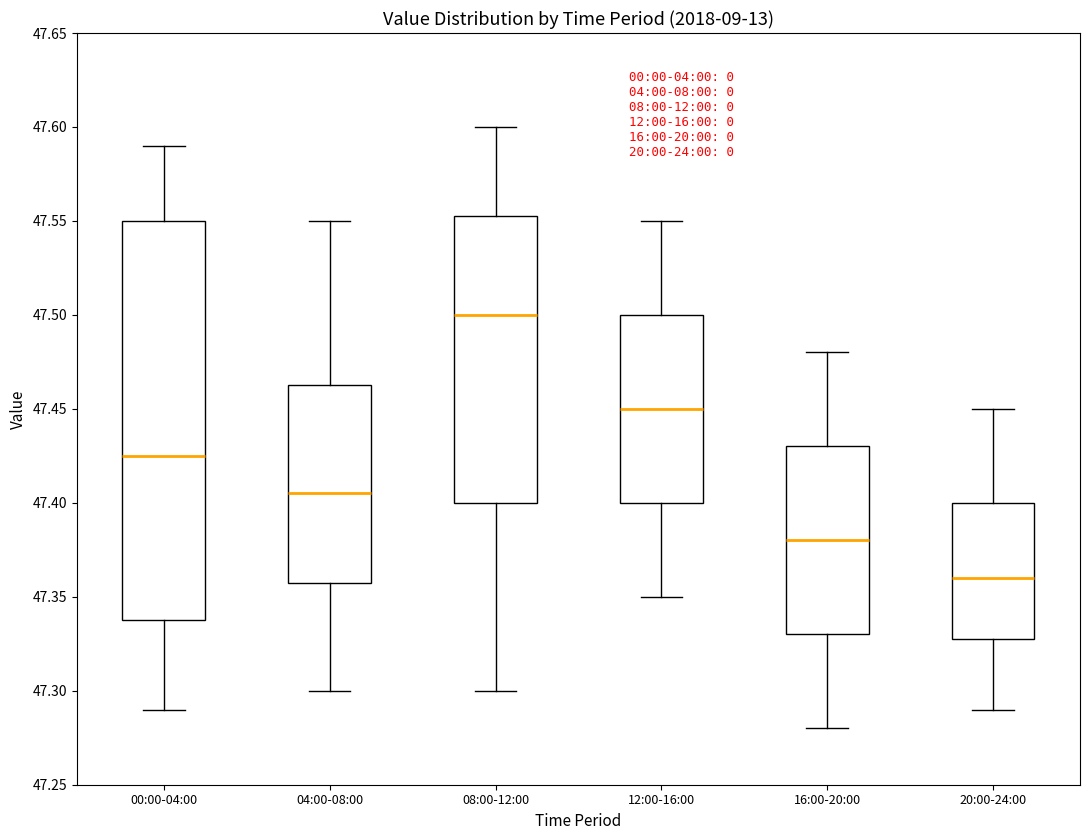

Which box's median line is the highest?

08:00-12:00